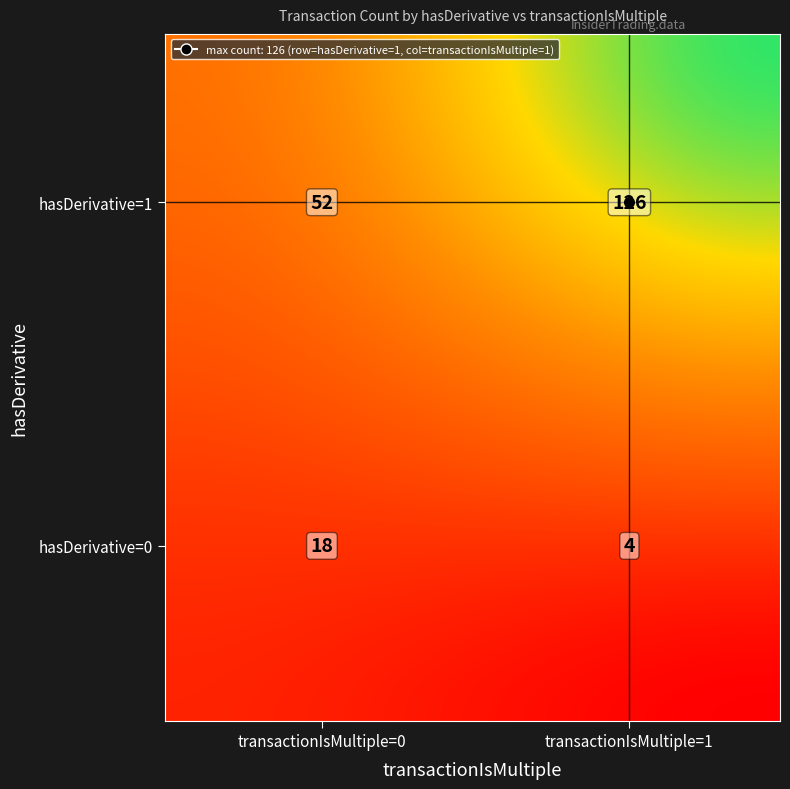

What is the maximum value shown in the chart?

126